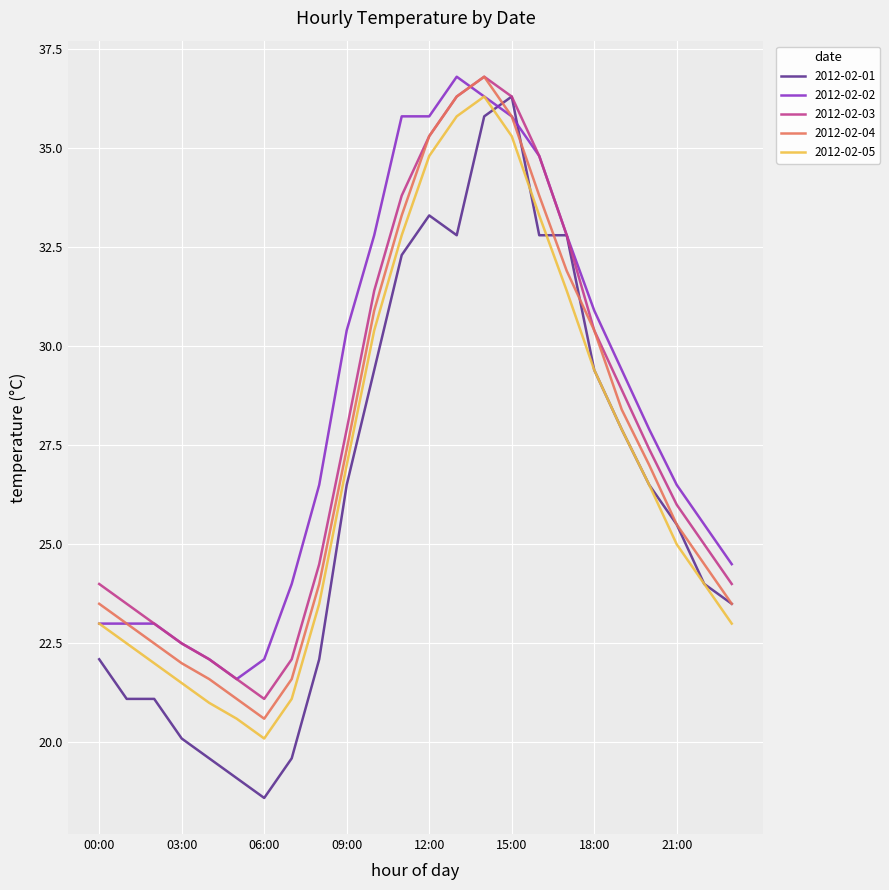

What is the maximum value shown in the chart?

36.8